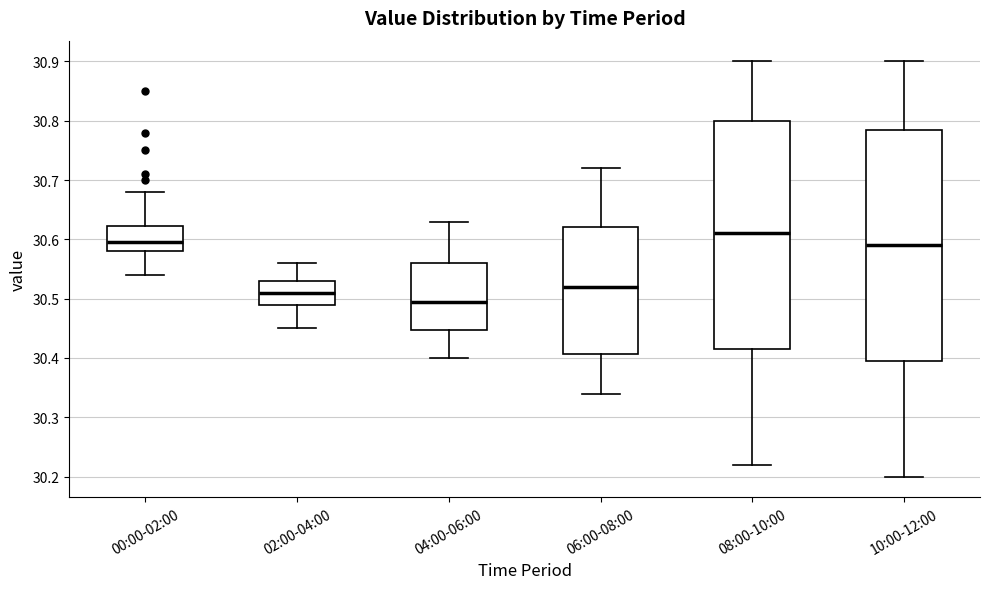

Reading left to right, read every box against the y-axis: the position of its median line, the range the box covers, and the ends of its whiskers. The values are not printed on the chart, so give them approximately, as read against the axis.

00:00-02:00: median 30.60, box 30.58 to 30.62, whiskers 30.54 to 30.68
02:00-04:00: median 30.51, box 30.49 to 30.53, whiskers 30.45 to 30.56
04:00-06:00: median 30.50, box 30.45 to 30.56, whiskers 30.40 to 30.63
06:00-08:00: median 30.52, box 30.41 to 30.62, whiskers 30.34 to 30.72
08:00-10:00: median 30.61, box 30.42 to 30.80, whiskers 30.22 to 30.90
10:00-12:00: median 30.59, box 30.40 to 30.79, whiskers 30.20 to 30.90